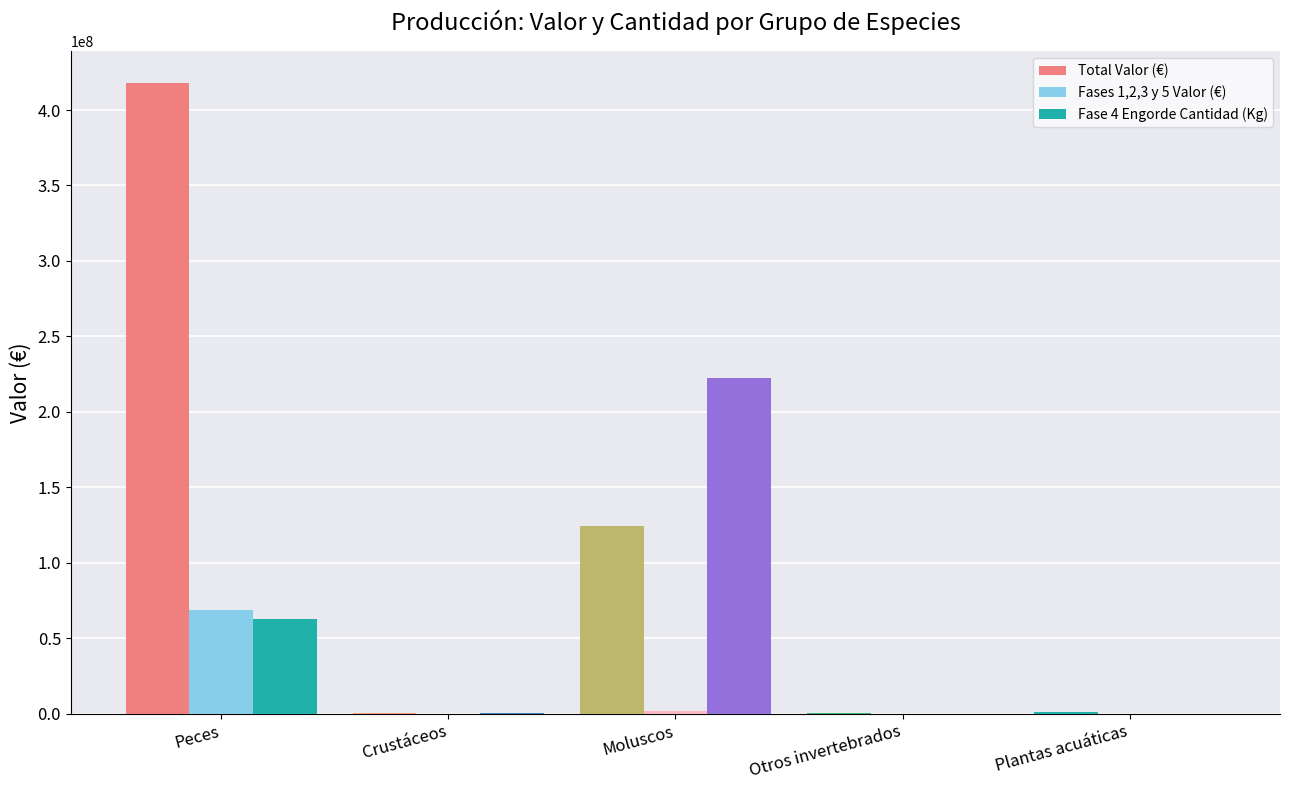

Count the number of categories in the chart.

5